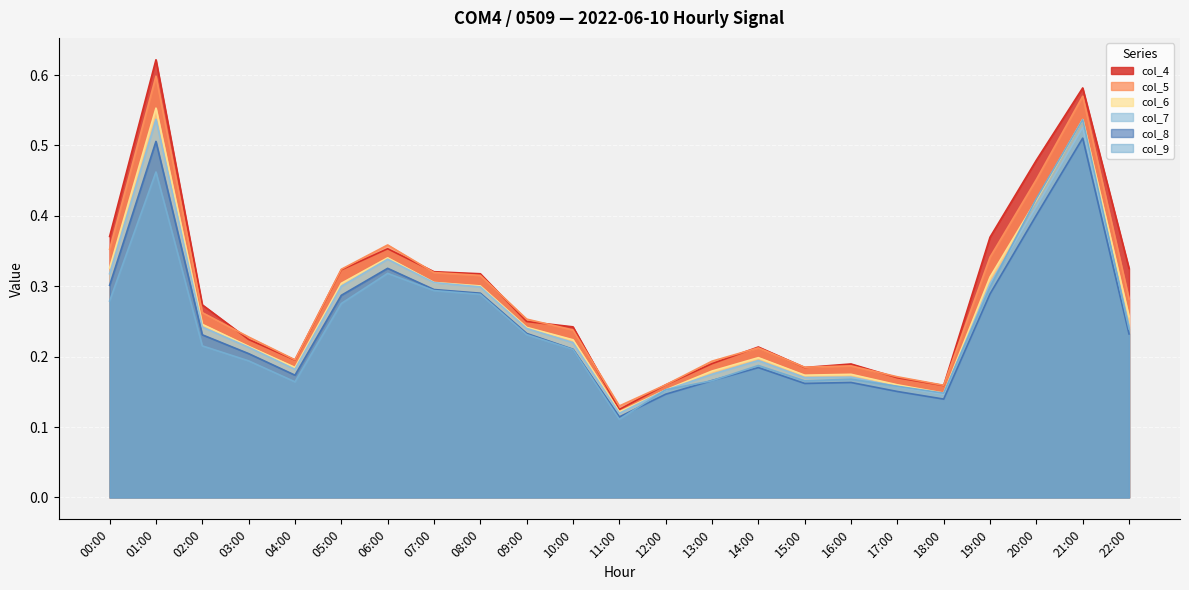

True or false: col_5 has a value of 0.5 at 00:00.

False